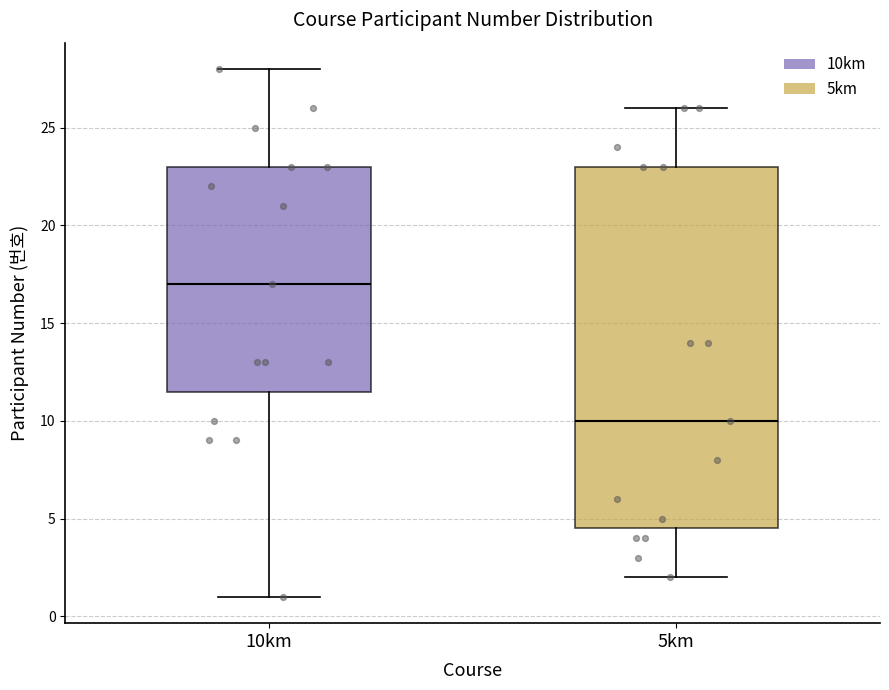

Reading left to right, transcribe this box plot: for each box, give where its median line is, the range the box spans, and where its two whiskers end, as read against the y-axis. The values are not printed on the chart, so give them approximately, as read against the axis.

10km: median 17.0, box 11.5 to 23.0, whiskers 1.0 to 28.0
5km: median 10.0, box 4.5 to 23.0, whiskers 2.0 to 26.0